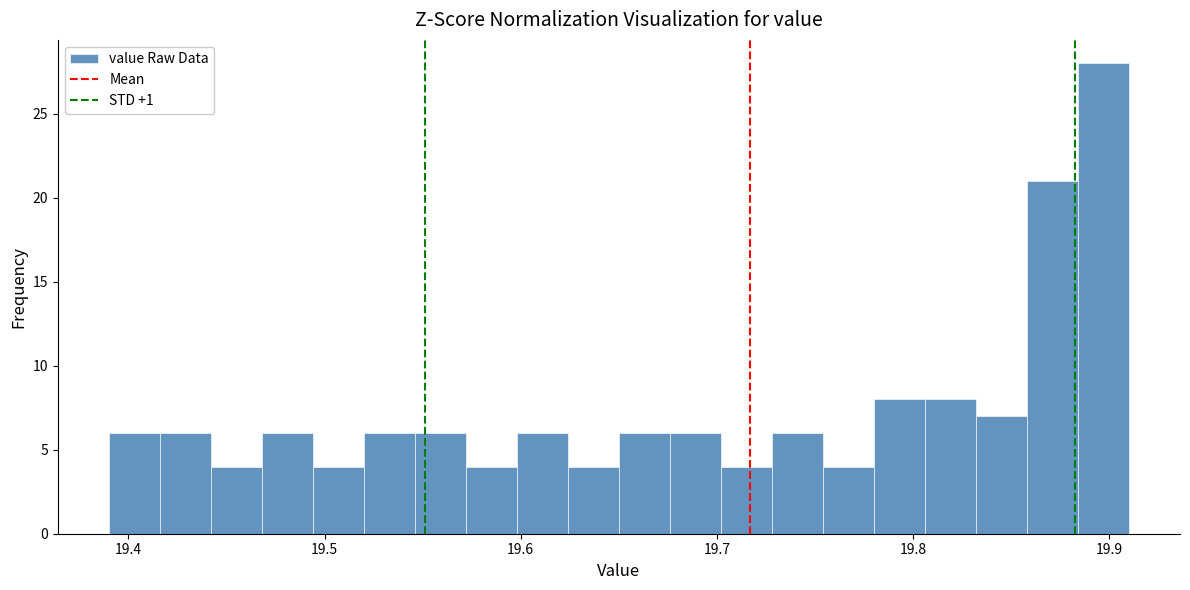

Around what value on the x-axis is the tallest bar? Give the approximate position of its centre, as read against the axis.

19.90